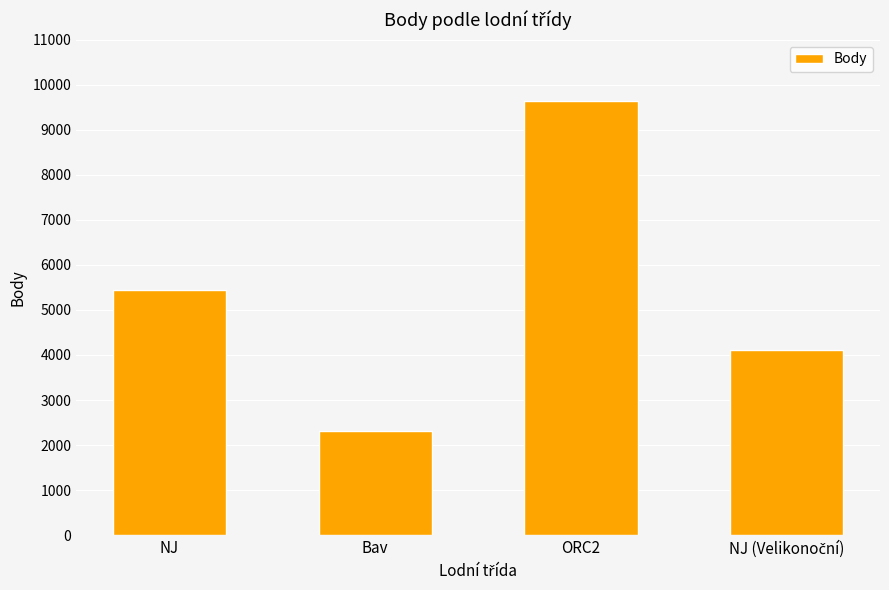

Reading left to right, transcribe all the data shown in this chart.

5438	2312	9649	4101